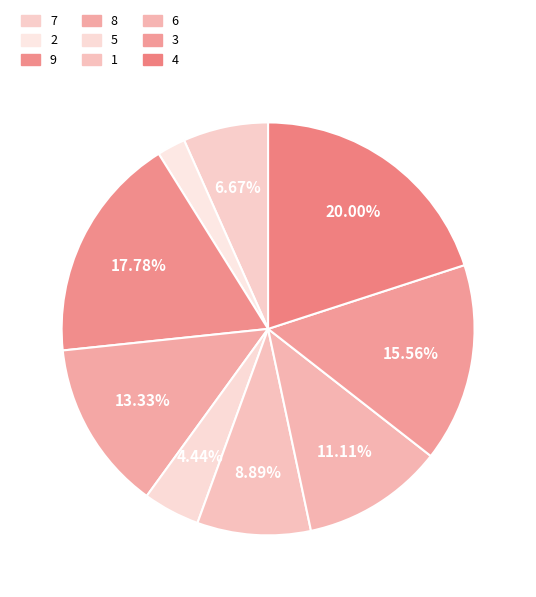

Count the number of slices in the pie.

9